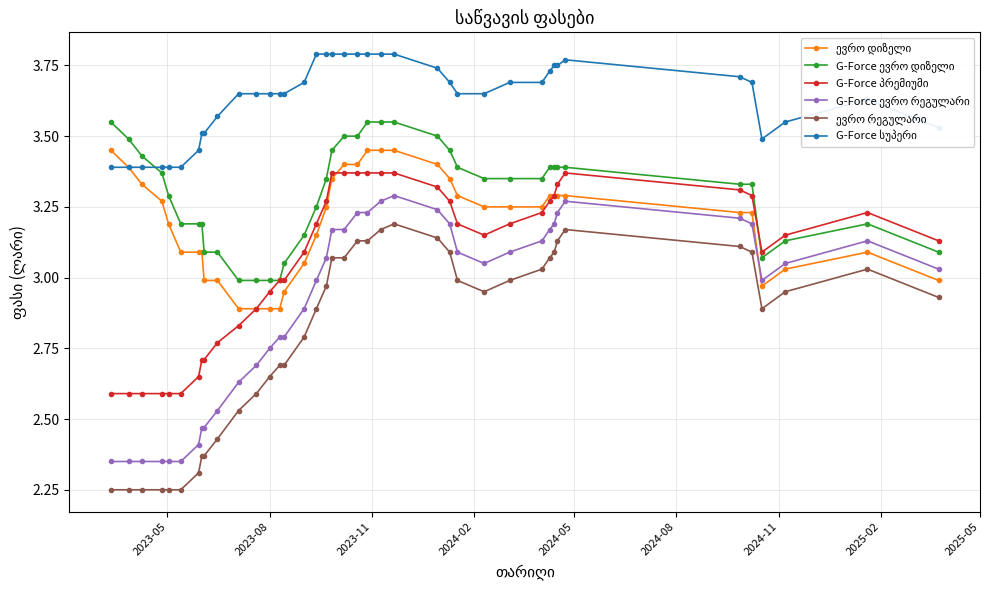

Is this an area chart (filled region under the line)?

No